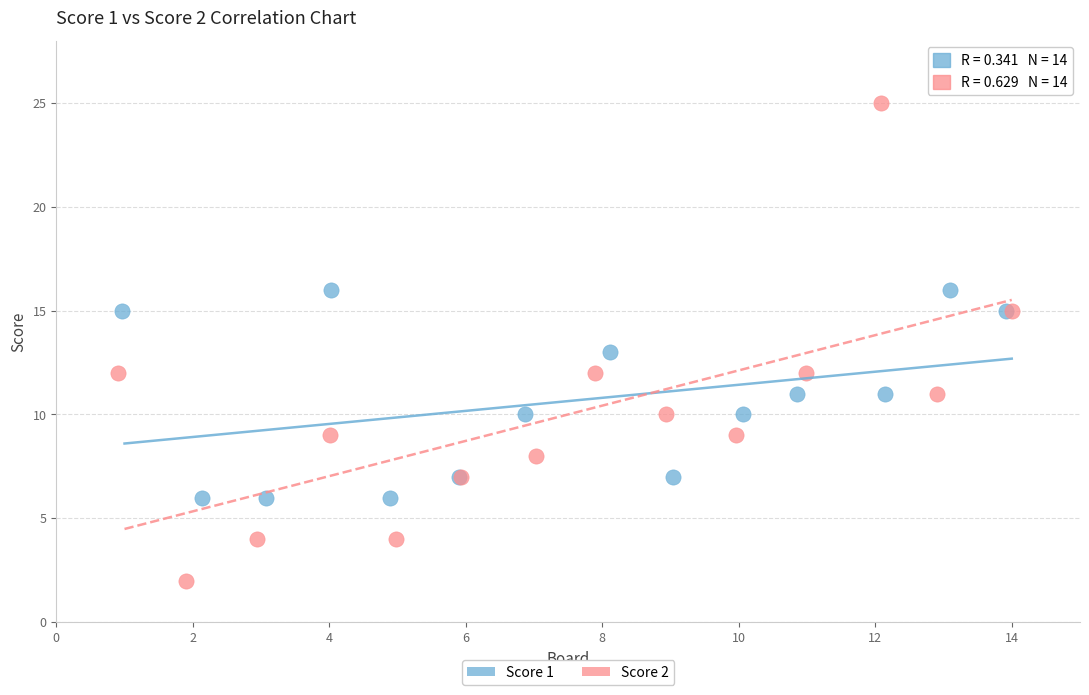

Which series has the widest spread of Y values?

Score 2